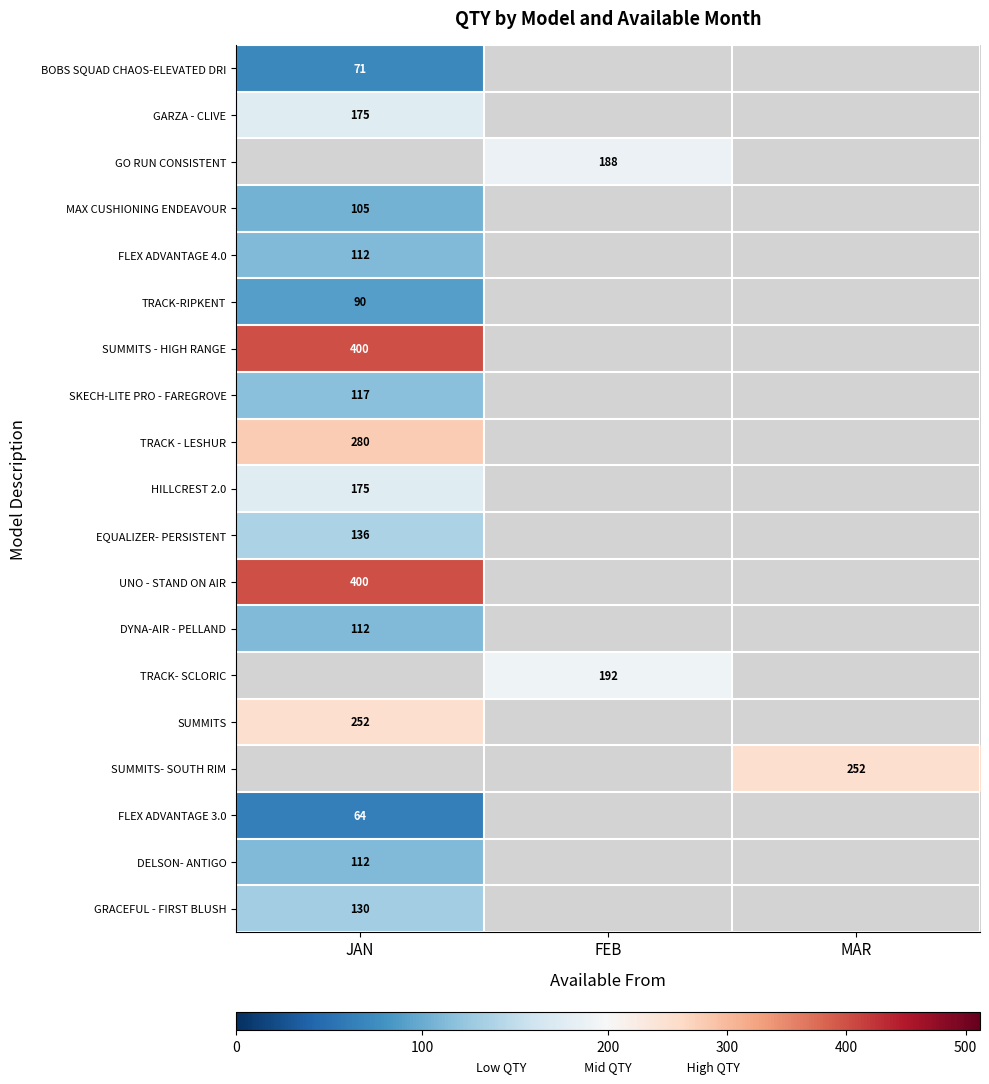

The value of SKECH-LITE PRO - FAREGROVE at JAN is 168. True or false?

False